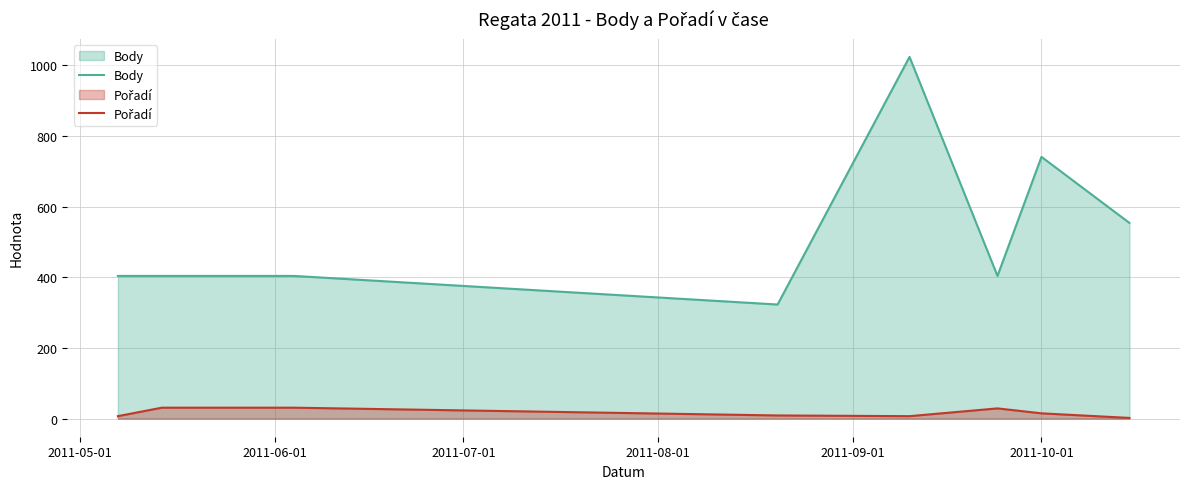

What is the difference between the second highest and minimum values in the Body series?

418